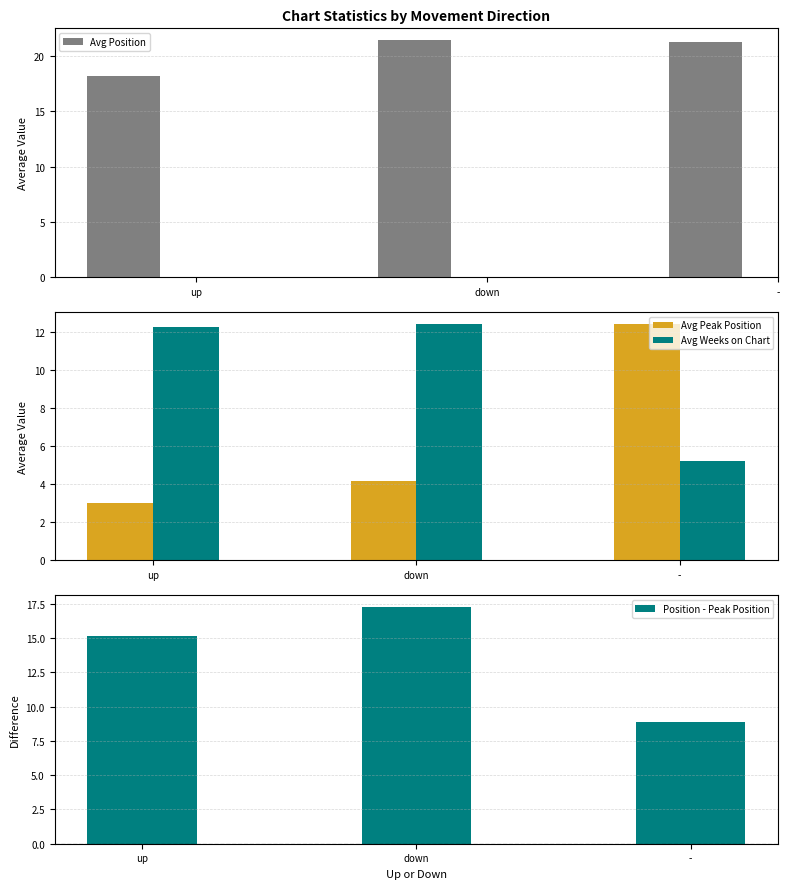

What is the value of the Avg Position bar at the 2nd from the left?

21.5